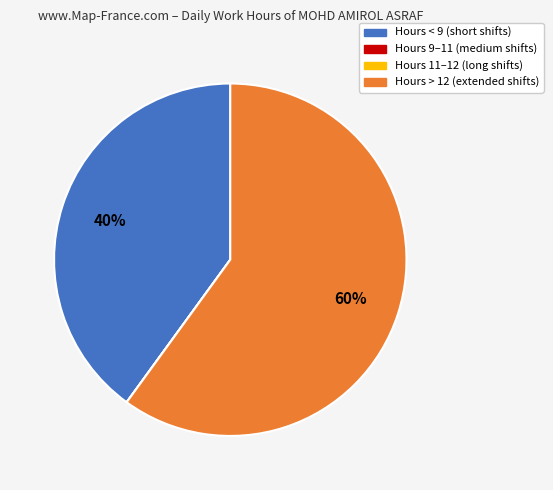

To the nearest percent, what is the average slice percentage?

25%